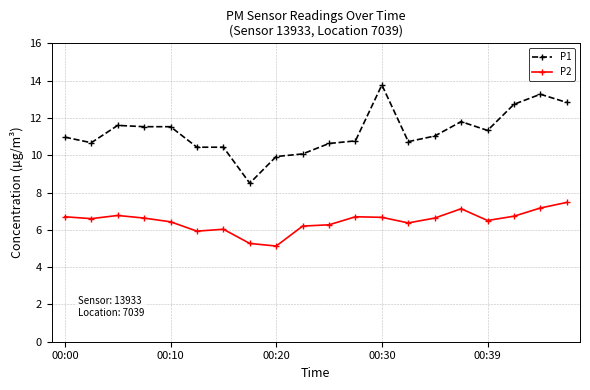

What is the maximum value for P2?

7.5